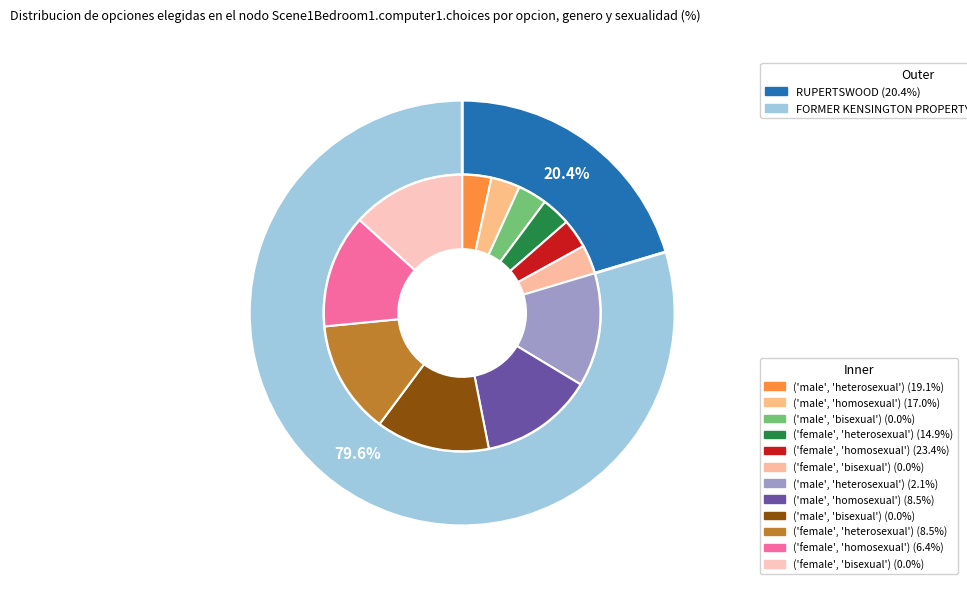

Rank the categories by value from lowest to highest.

RUPERTSWOOD, FORMER KENSINGTON PROPERTY EXCHANGE